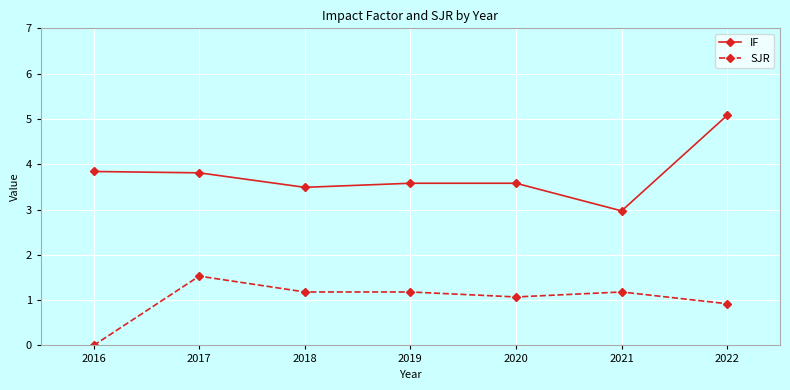

True or false: SJR and IF cross at least once.

False